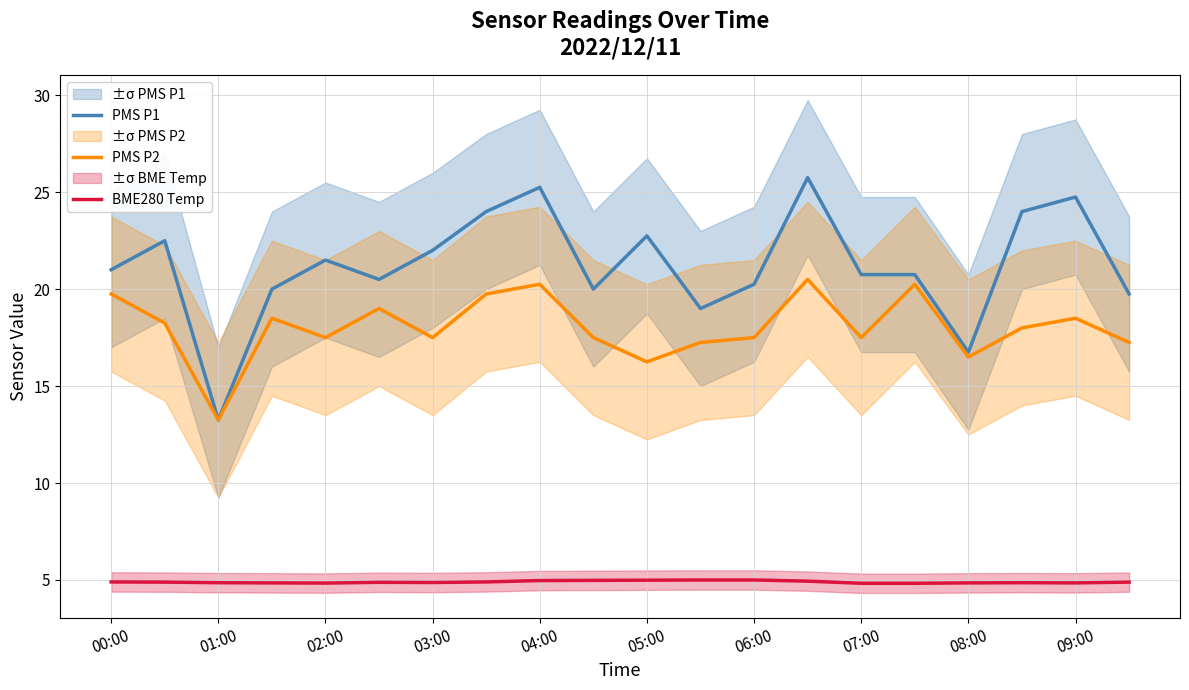

True or false: PMS P1 and BME280 Temp intersect in this chart.

False